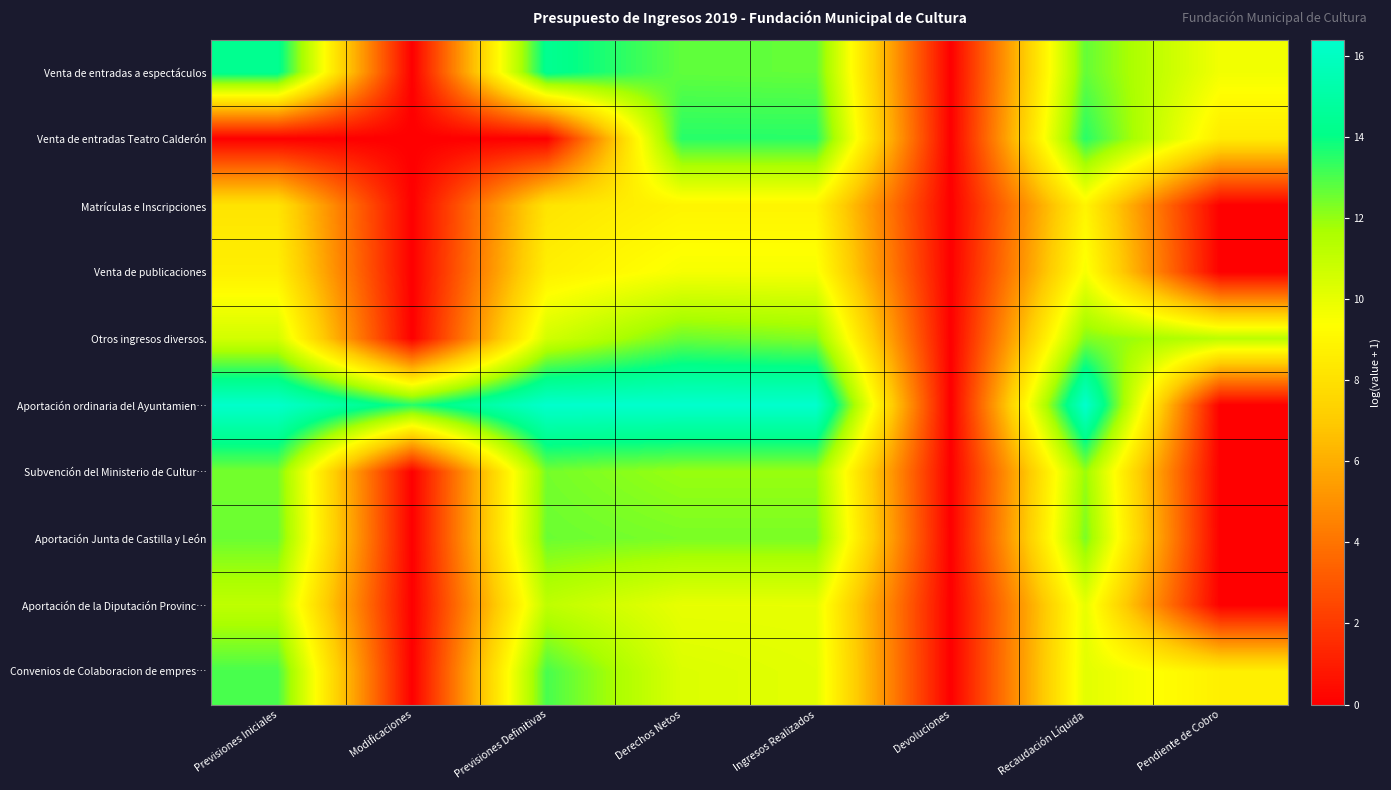

At which category is the sum across all series the highest?

Derechos Netos